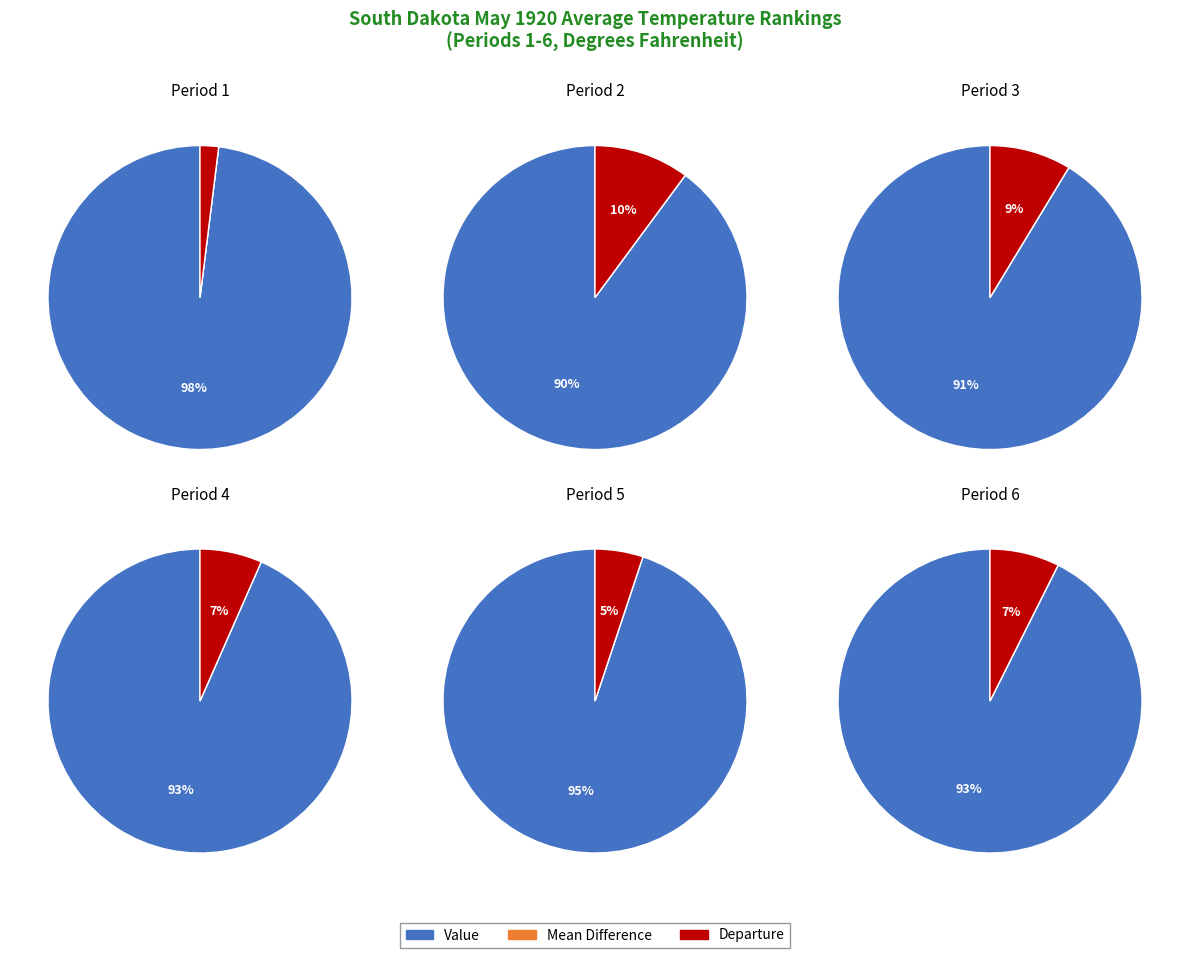

Does Period 5 represent more than half of the total?

No